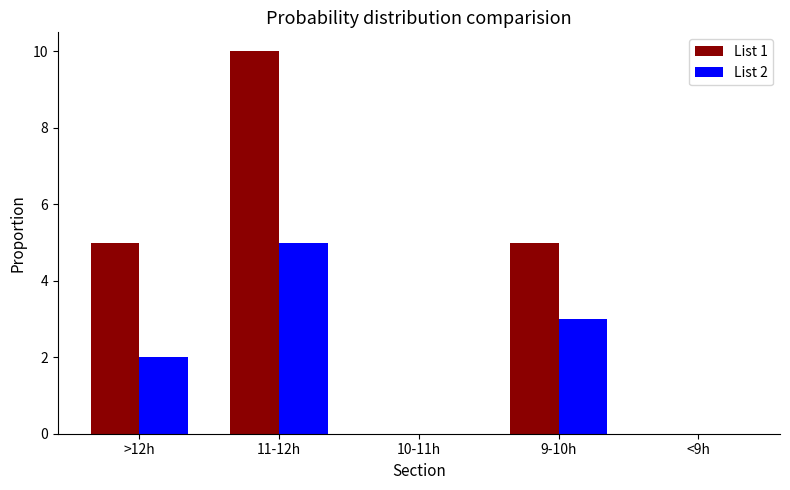

Between >12h and 11-12h, which series saw the biggest shift?

List 1